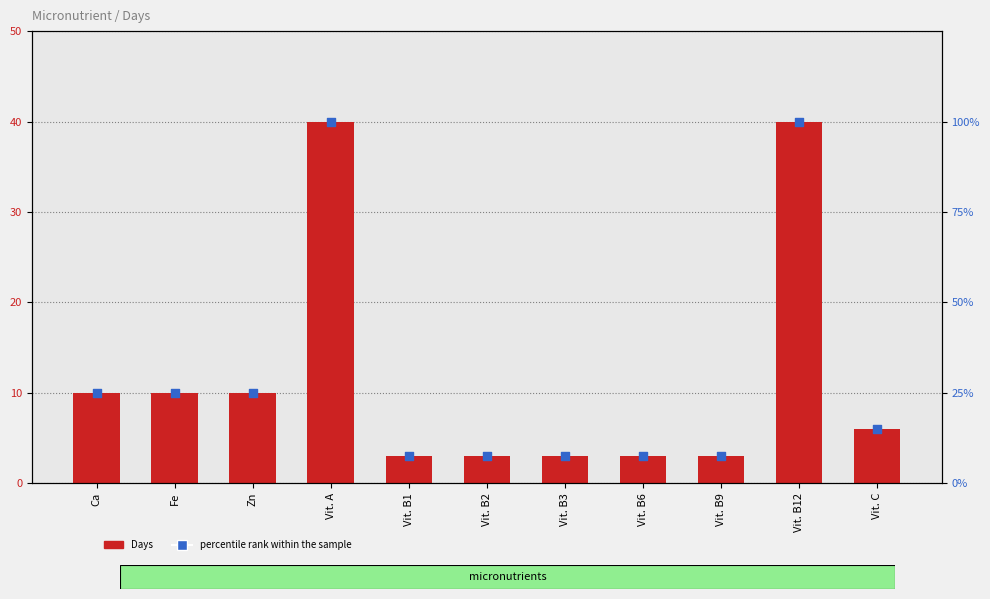

What is the total value across all series at Vit. B6?

10.5